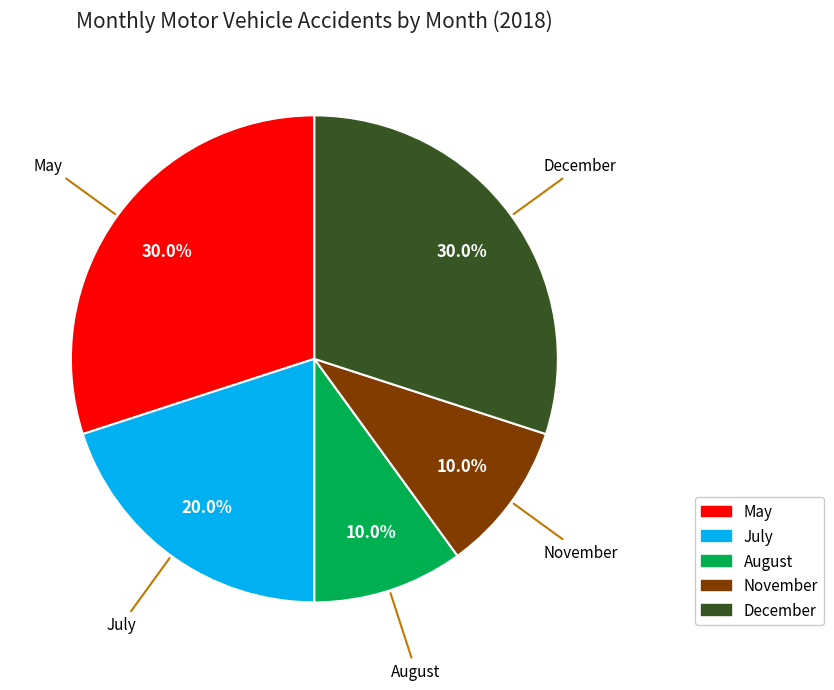

Count the number of slices in the pie.

5